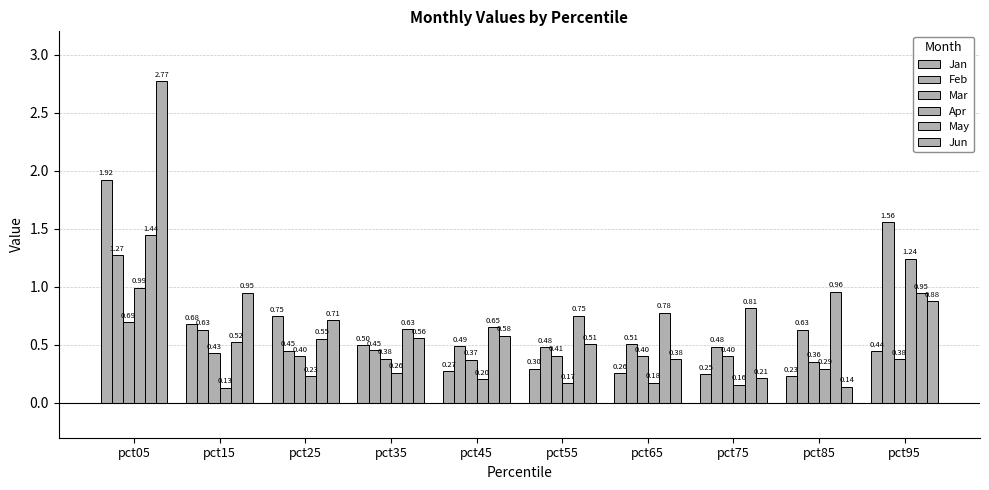

How many groups of bars are there?

10